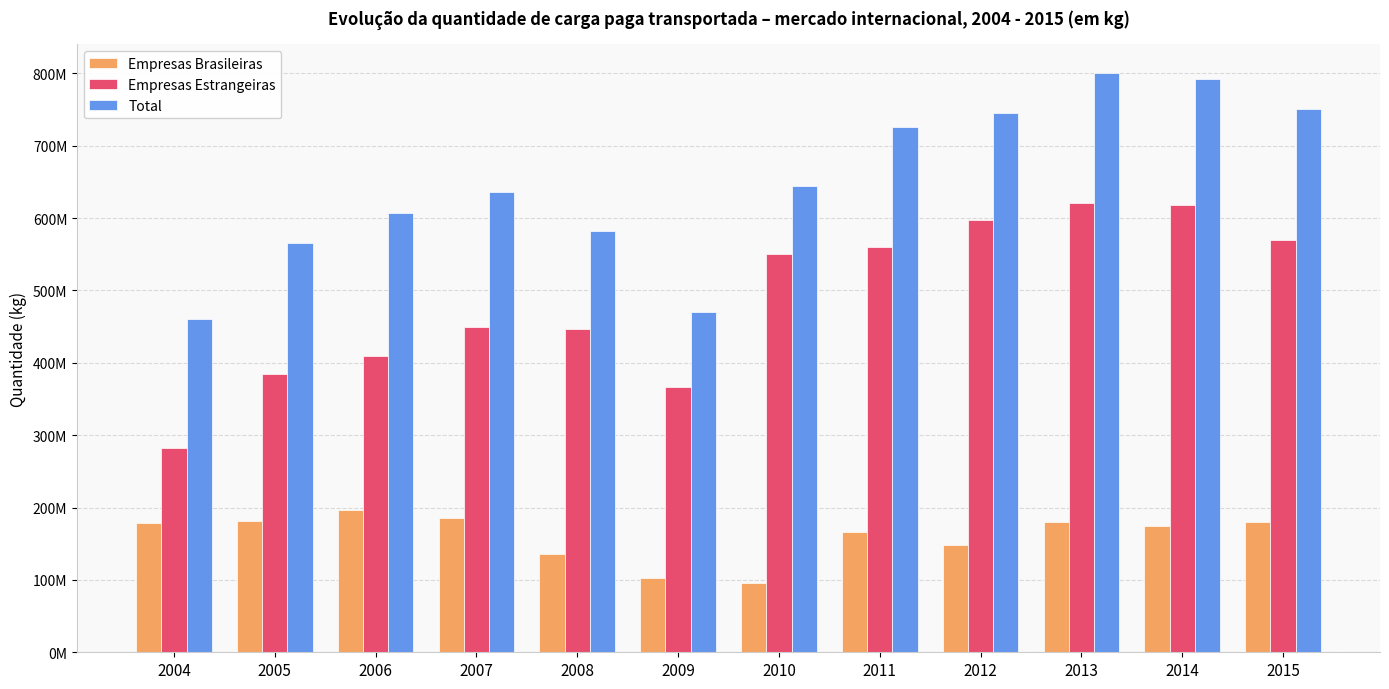

What are all the series names shown in the legend?

Empresas Brasileiras, Empresas Estrangeiras, Total